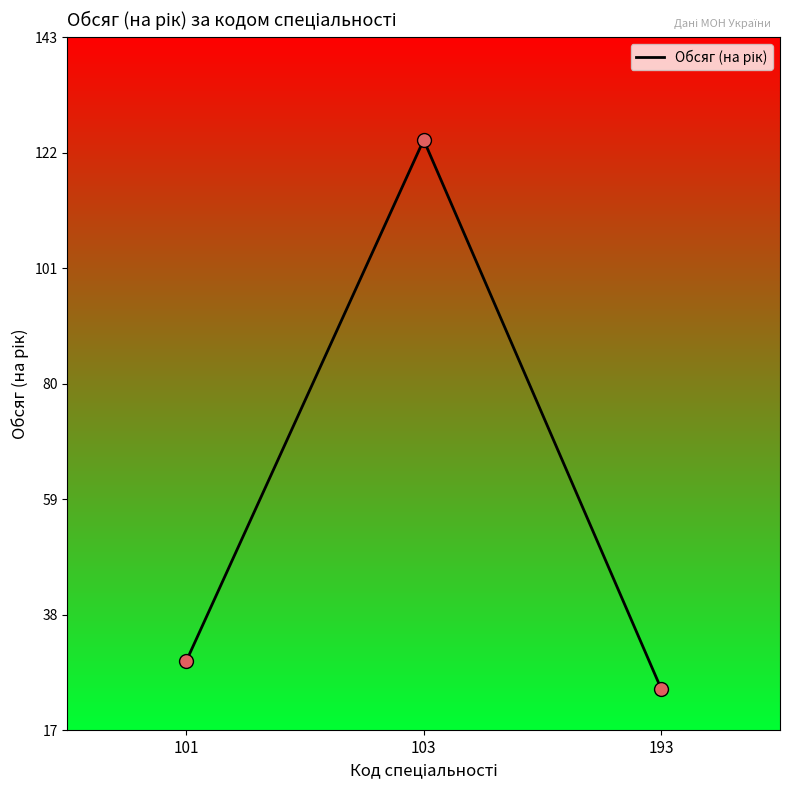

What is the change in value from 101 to 103?

+95